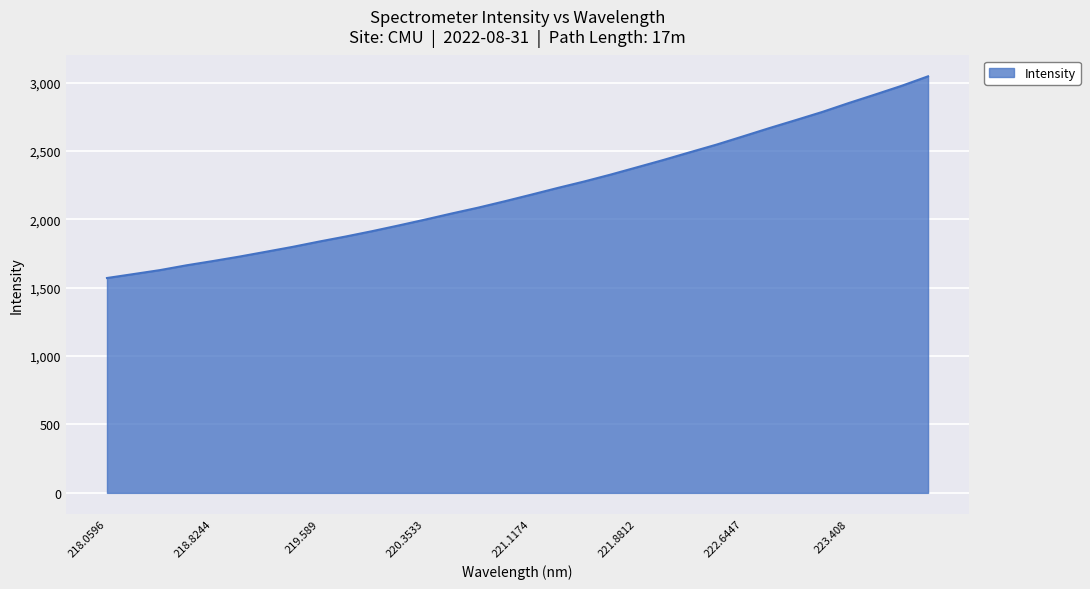

What is the maximum value shown in the chart?

3045.4